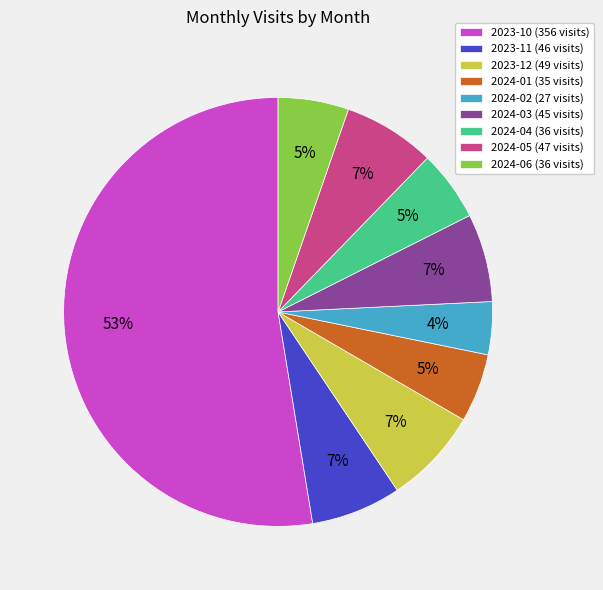

What is the majority slice?

2023-10